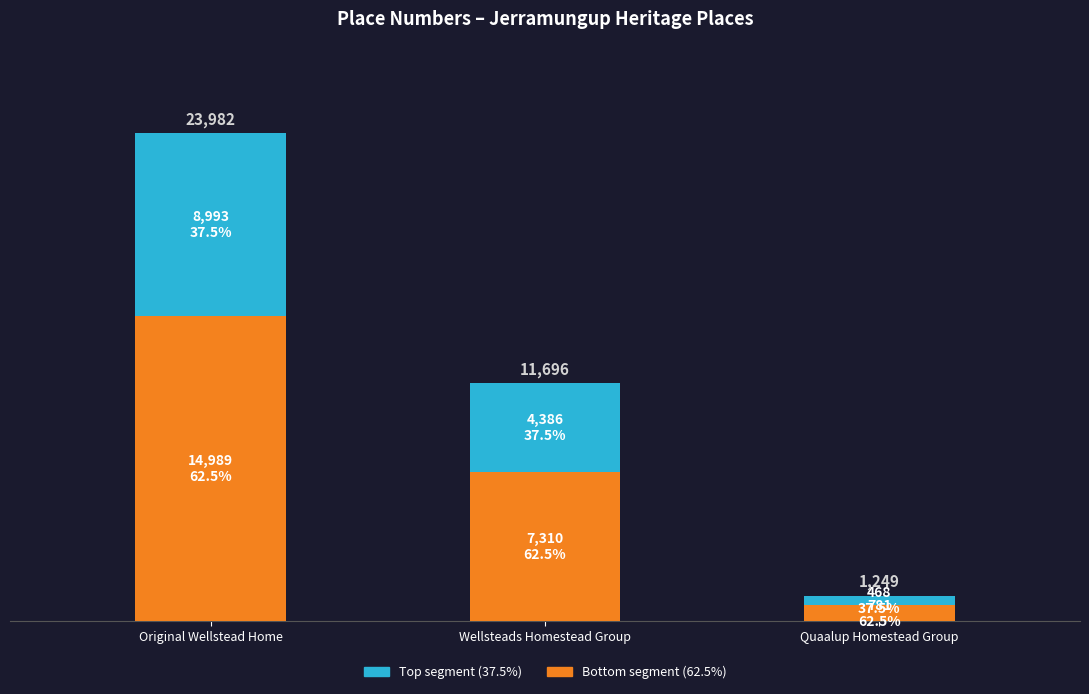

Does the chart contain stacked bars?

Yes